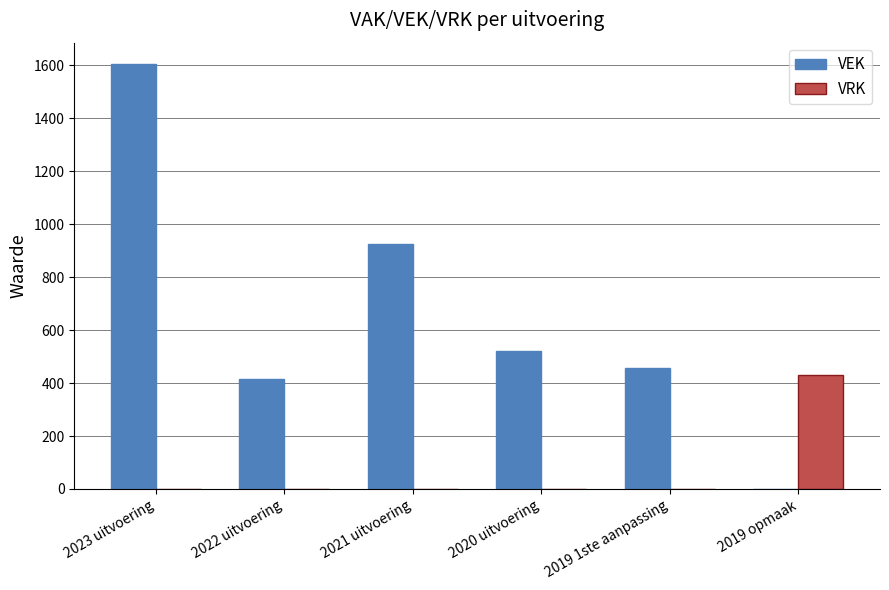

What is the maximum value shown in the chart?

1605